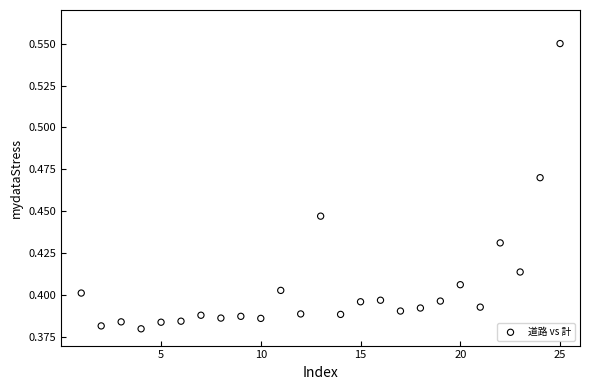

What is the range of X values (max minus min)?

24.0